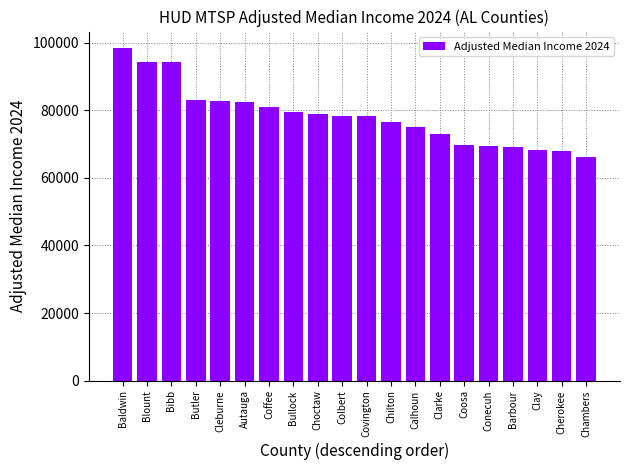

What is the average value?

78335